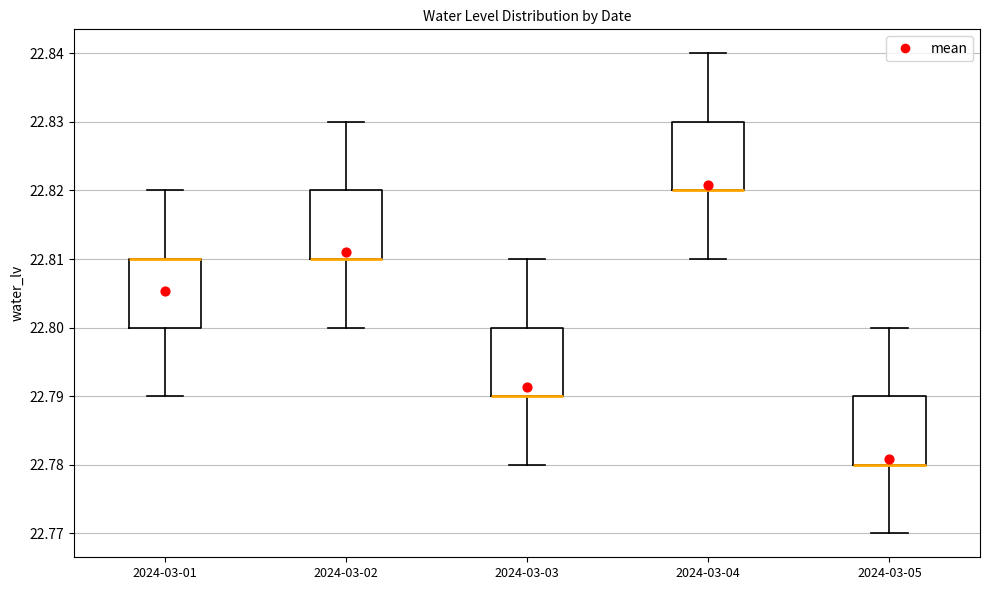

Reading left to right, read every box against the y-axis: the position of its median line, the range the box covers, and the ends of its whiskers. The values are not printed on the chart, so give them approximately, as read against the axis.

2024-03-01: median 22.81 (drawn on the box's upper edge), box 22.80 to 22.81, whiskers 22.79 to 22.82
2024-03-02: median 22.81 (drawn on the box's lower edge), box 22.81 to 22.82, whiskers 22.80 to 22.83
2024-03-03: median 22.79 (drawn on the box's lower edge), box 22.79 to 22.80, whiskers 22.78 to 22.81
2024-03-04: median 22.82 (drawn on the box's lower edge), box 22.82 to 22.83, whiskers 22.81 to 22.84
2024-03-05: median 22.78 (drawn on the box's lower edge), box 22.78 to 22.79, whiskers 22.77 to 22.80